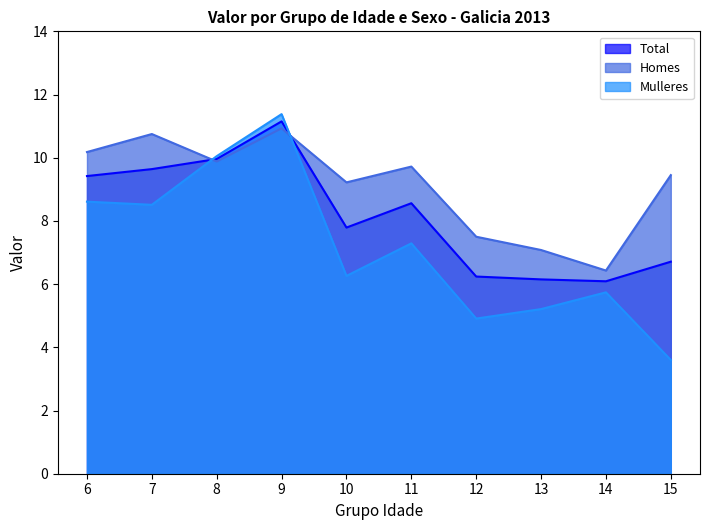

What are all the series names shown in the legend?

Total, Homes, Mulleres